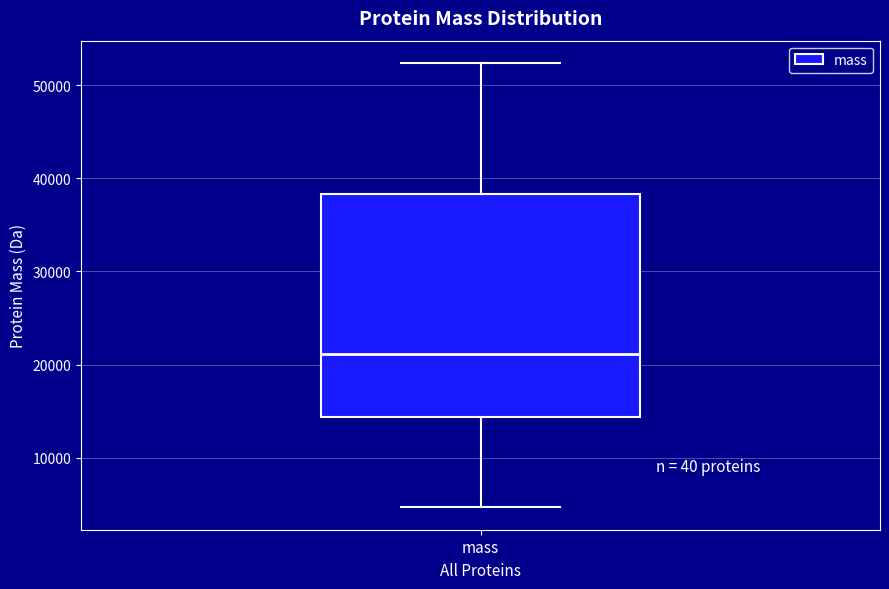

Transcribe this box plot: give where the median line is, the range the box spans, and where the two whiskers end, as read against the y-axis. The values are not printed on the chart, so give them approximately, as read against the axis.

median 21000, box 14000 to 38000, whiskers 5000 to 52000